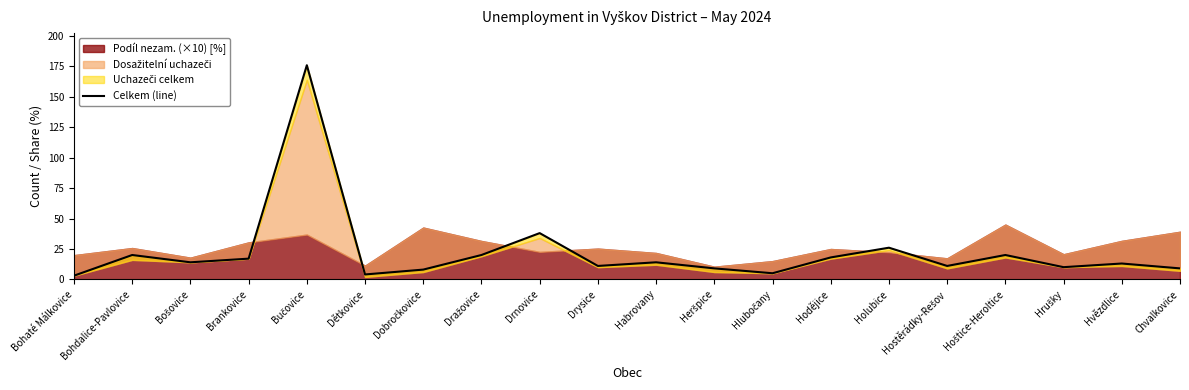

What is the ratio of the value at Bohdalice-Pavlovice to the value at Brankovice?

1.2